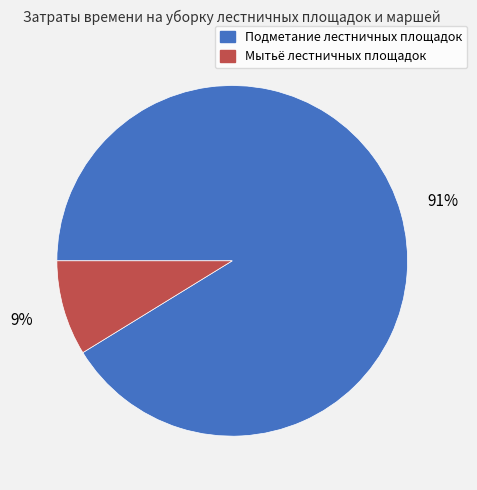

Does any single category account for the majority?

Yes